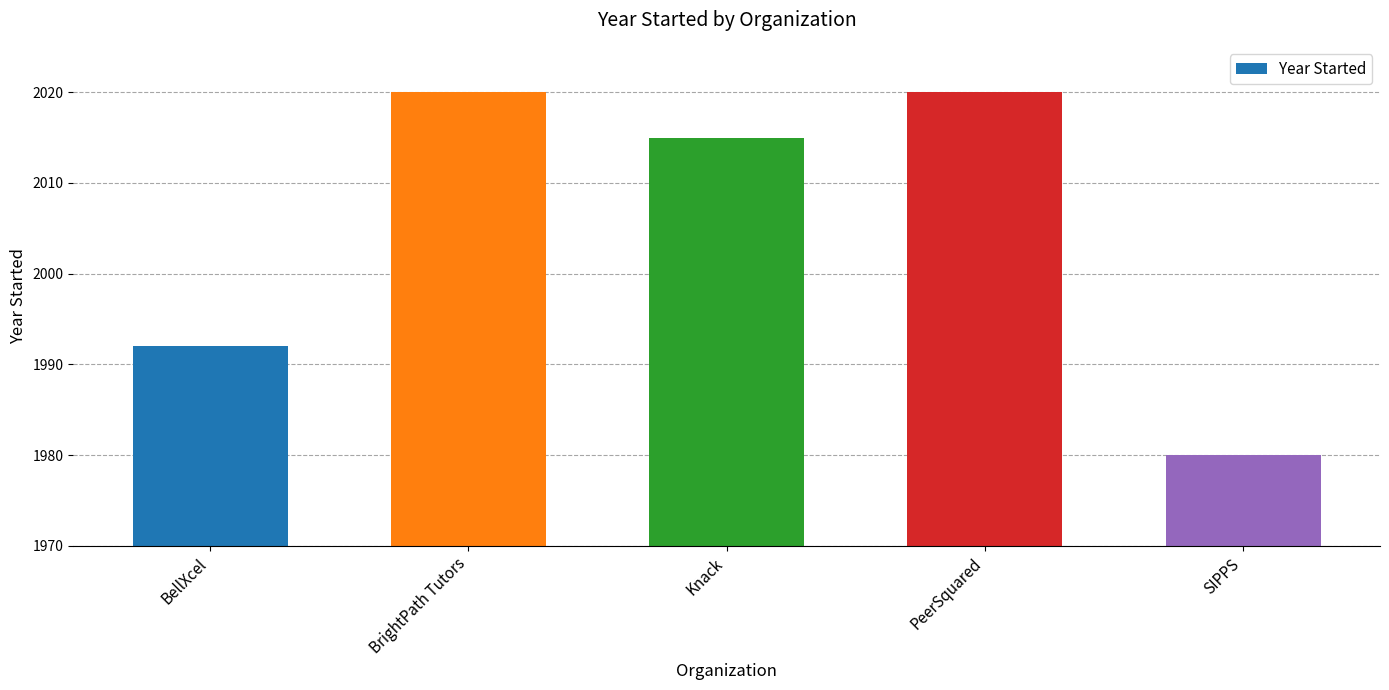

At which category does the chart reach its minimum across all series?

SIPPS